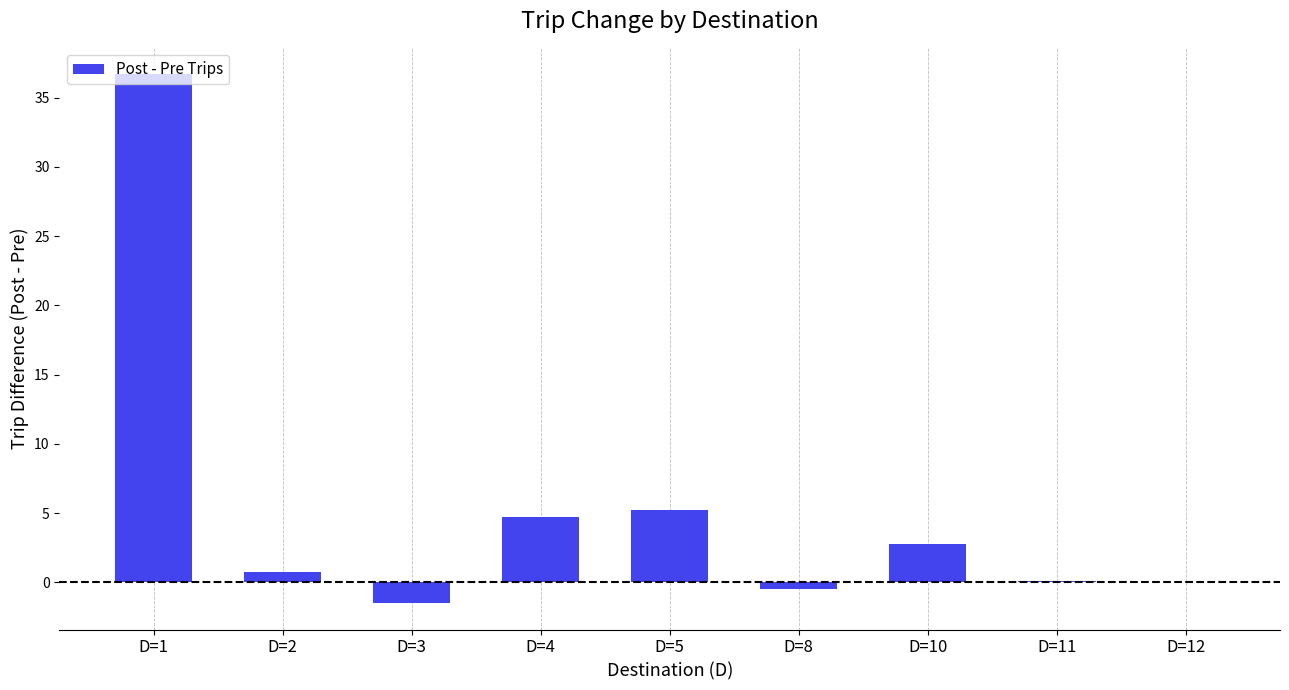

What is the sum of all values?

48.3